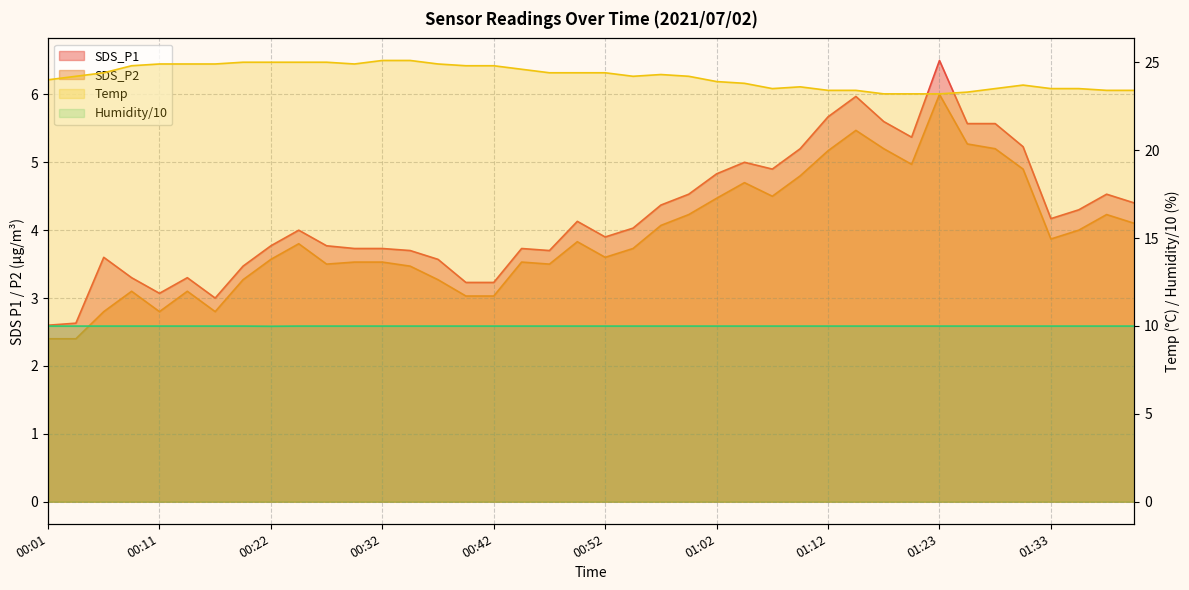

At which label does Humidity reach its peak?

00:01